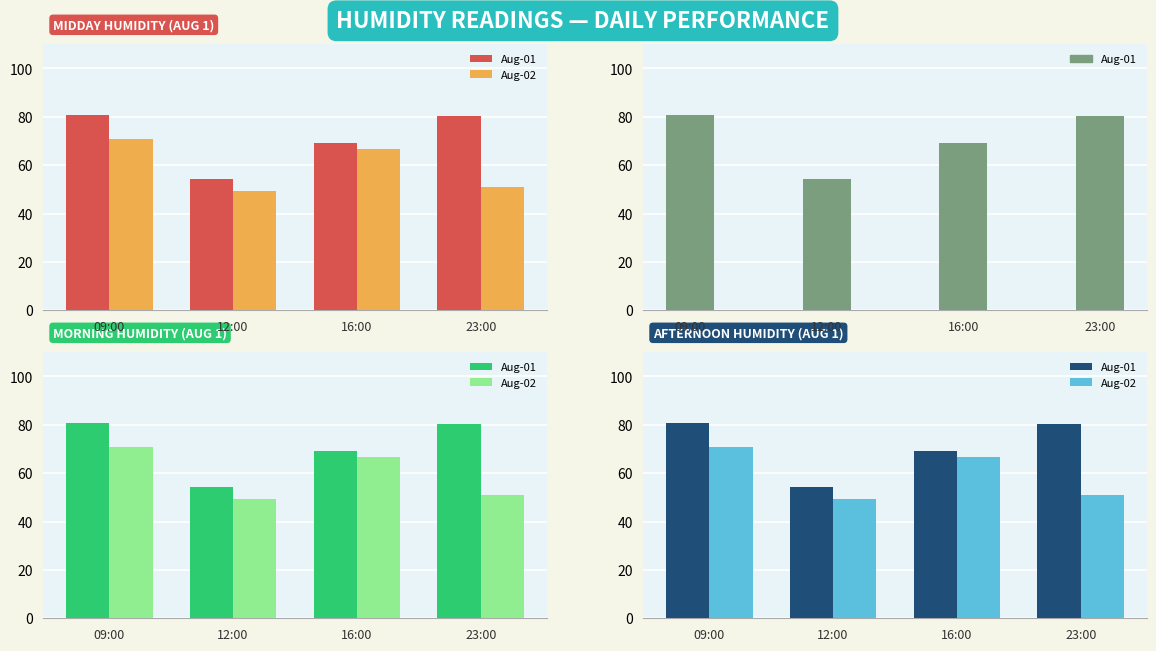

Which series has the largest total across all categories?

Aug-01